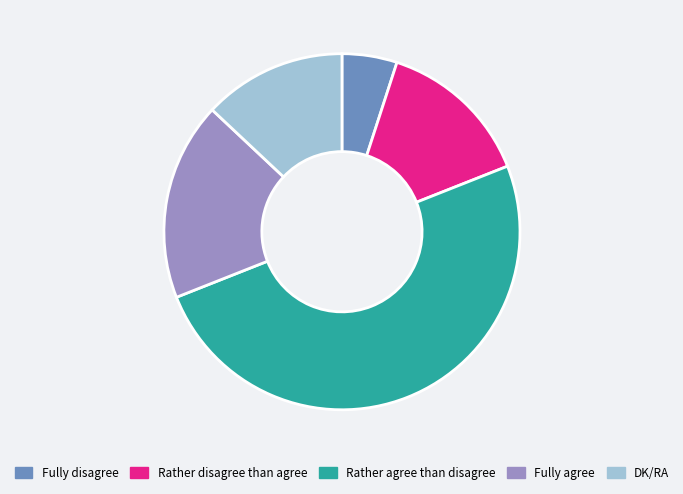

How many segments does this pie chart have?

5